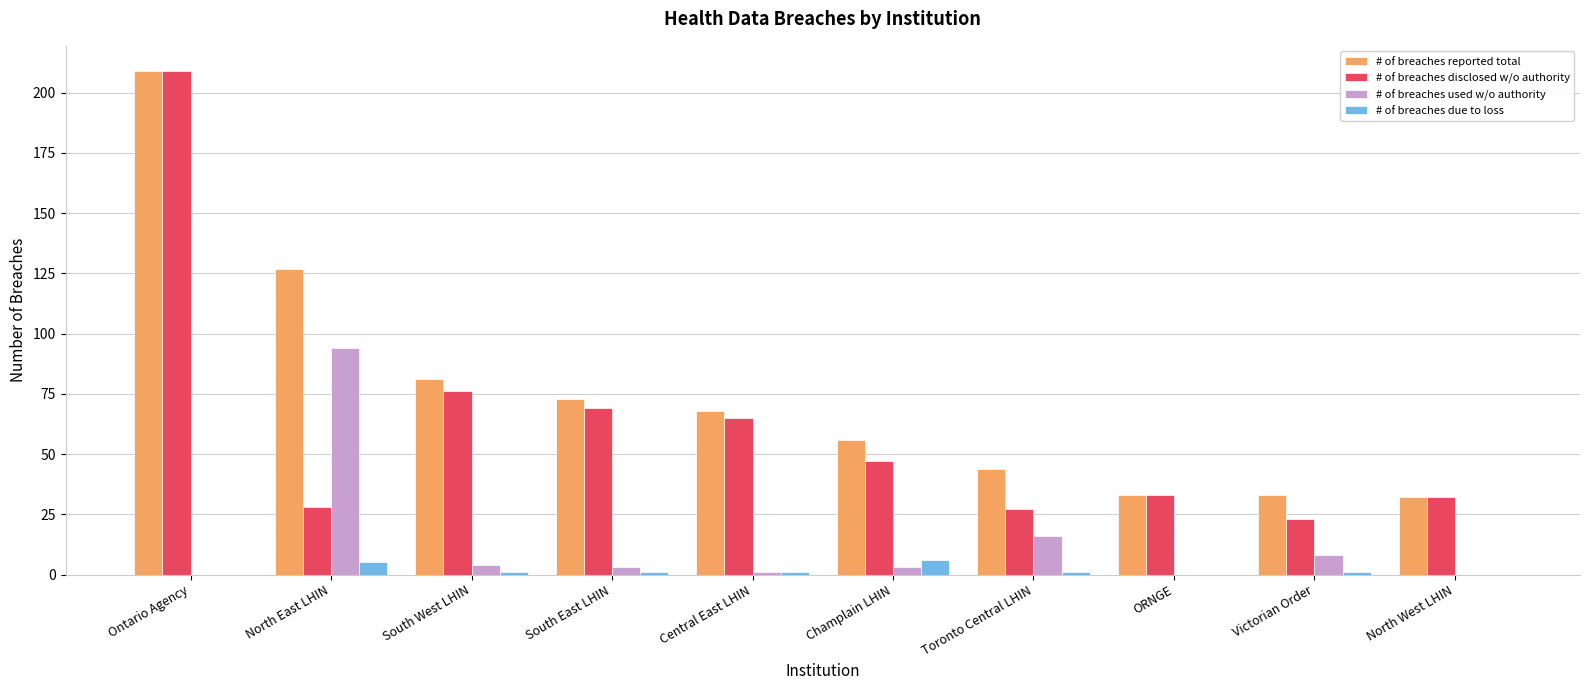

The # of breaches reported total series shows 127 at North East LHIN. True or false?

True